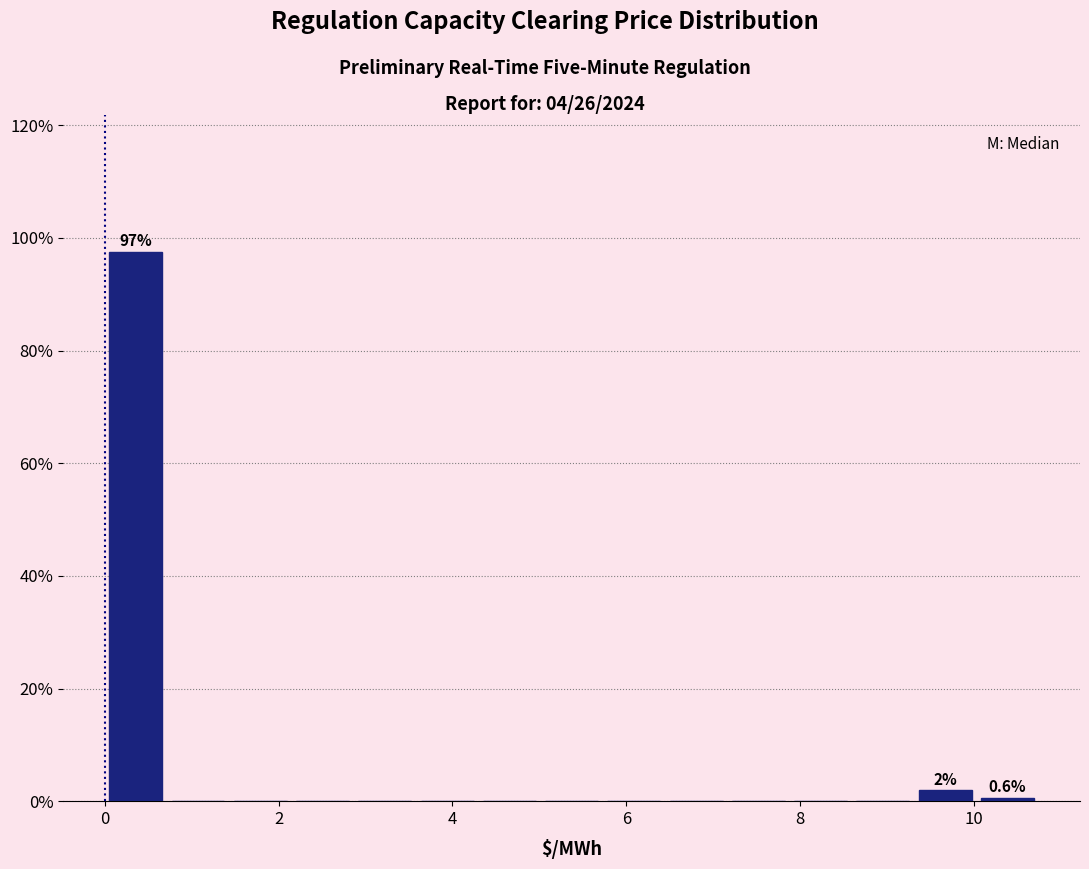

Read against the x-axis, roughly where is the centre of the tallest bar?

0.4